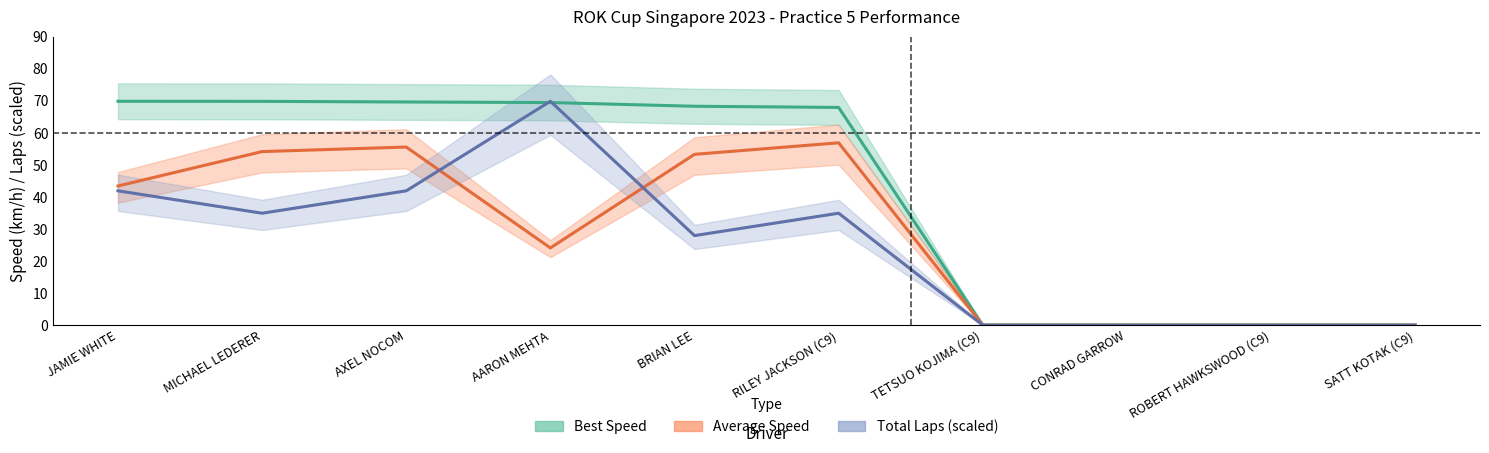

At how many categories does at least one series exceed 69?

4